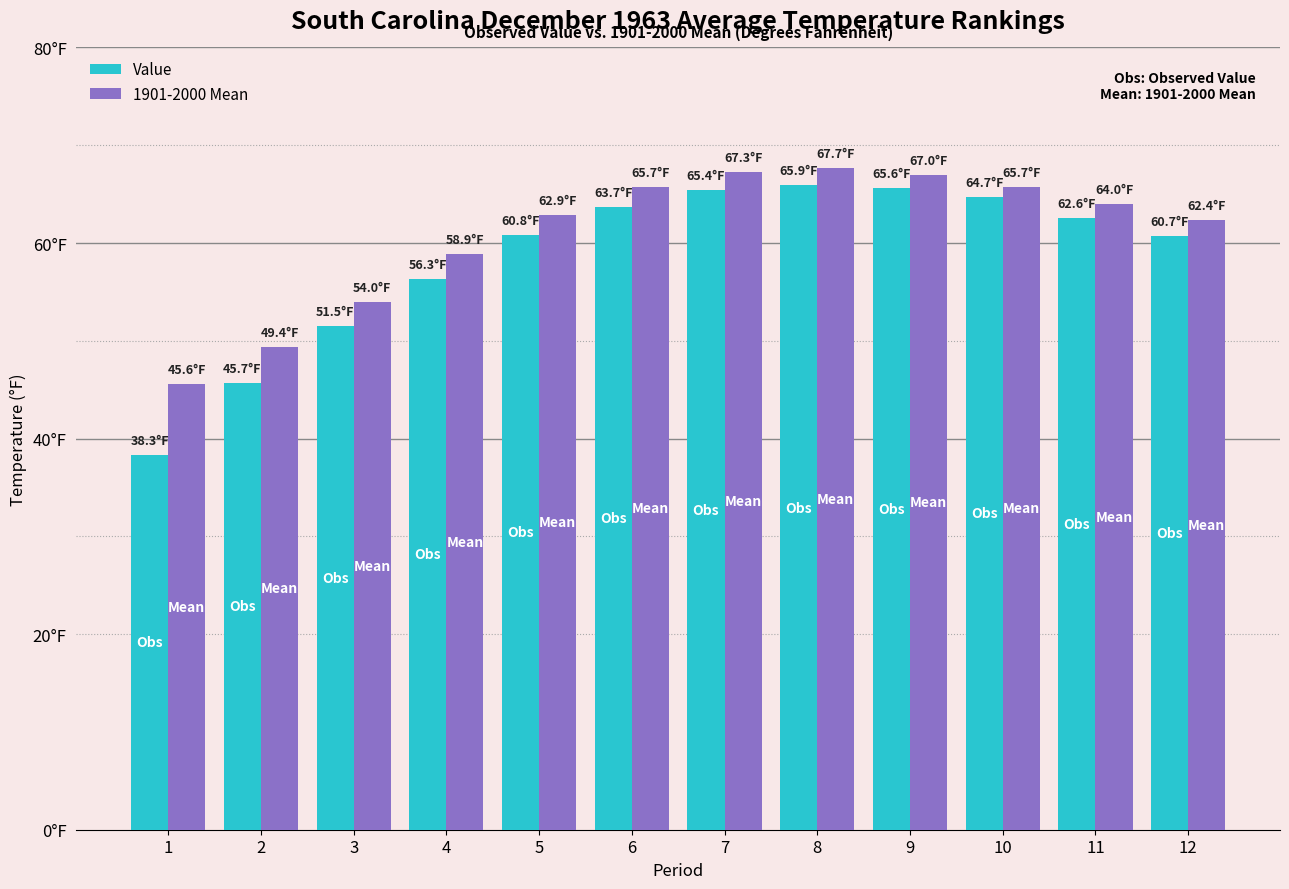

Does the chart contain any negative values?

No